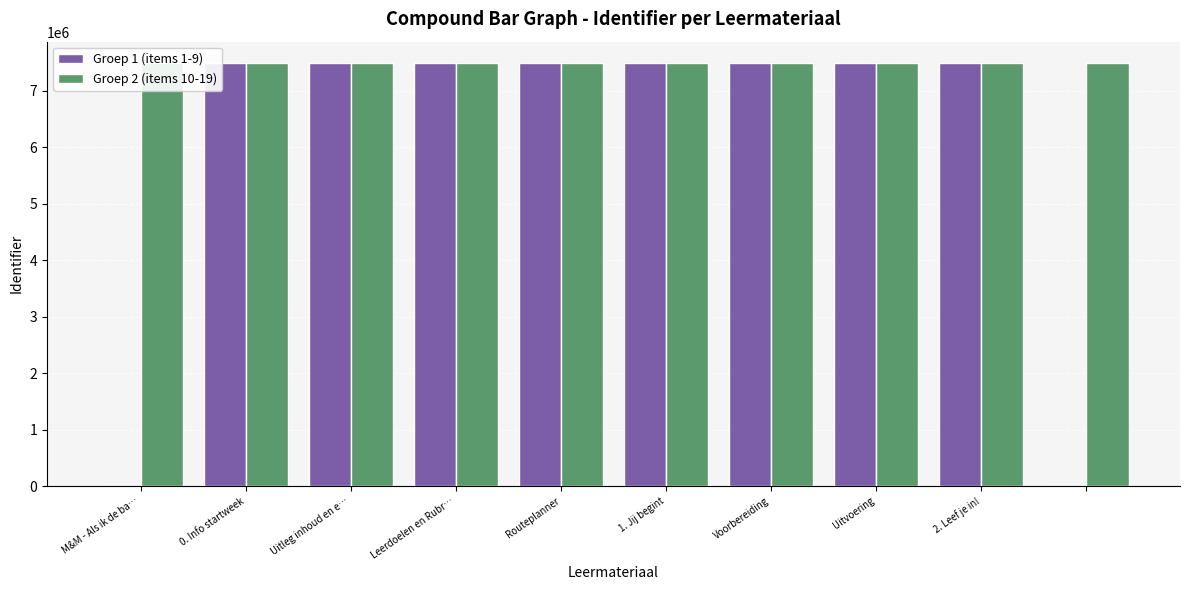

Which category has the highest value in the Groep 1 (items 1-9) series?

2. Leef je in!